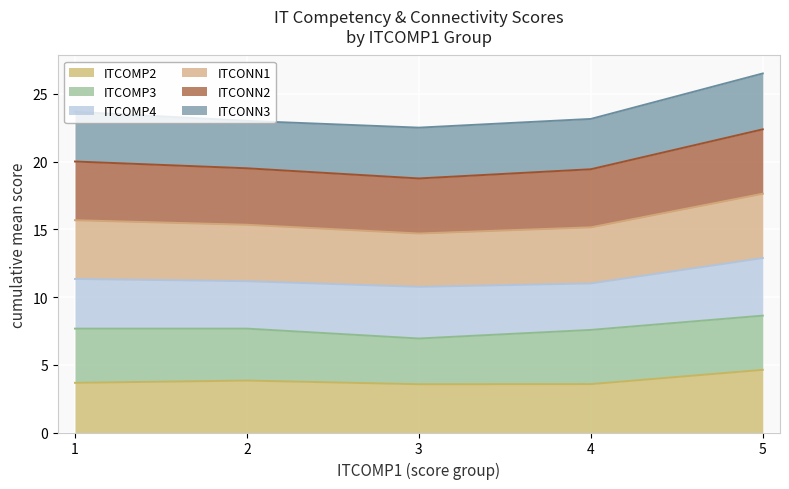

Reading right to left, list all the values displayed in this chart.

ITCOMP2: 4.6	3.6	3.6	3.8	3.7
ITCOMP3: 8.6	7.6	6.9	7.7	7.7
ITCOMP4: 12.9	11.0	10.8	11.2	11.3
ITCONN1: 17.6	15.1	14.7	15.3	15.7
ITCONN2: 22.4	19.4	18.8	19.5	20.0
ITCONN3: 26.5	23.1	22.5	23.0	23.7